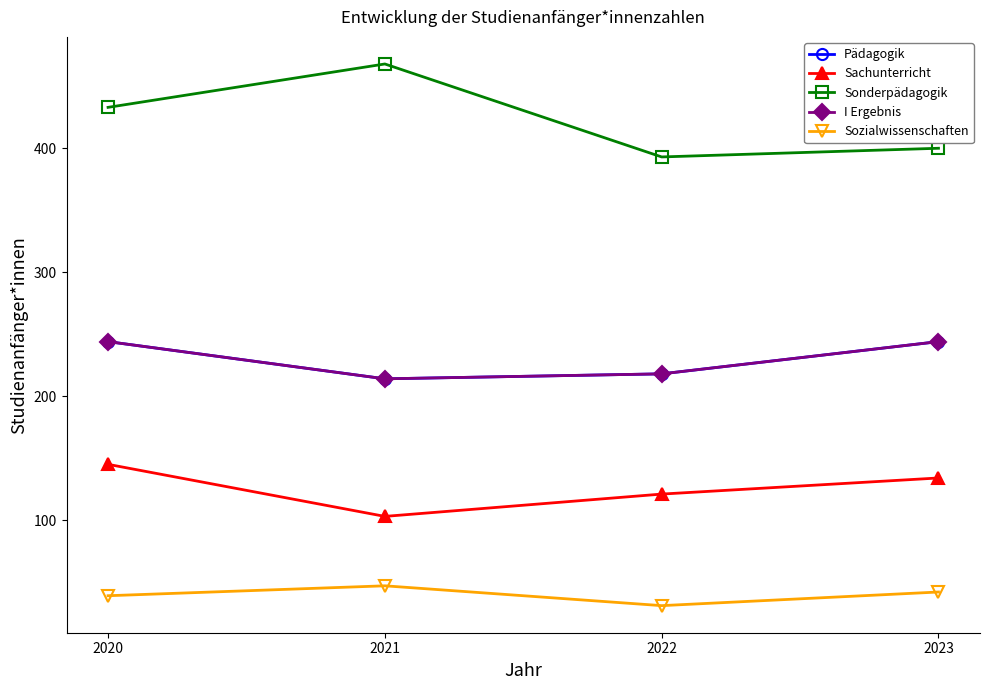

What value does the I Ergebnis series have at 2022?

218